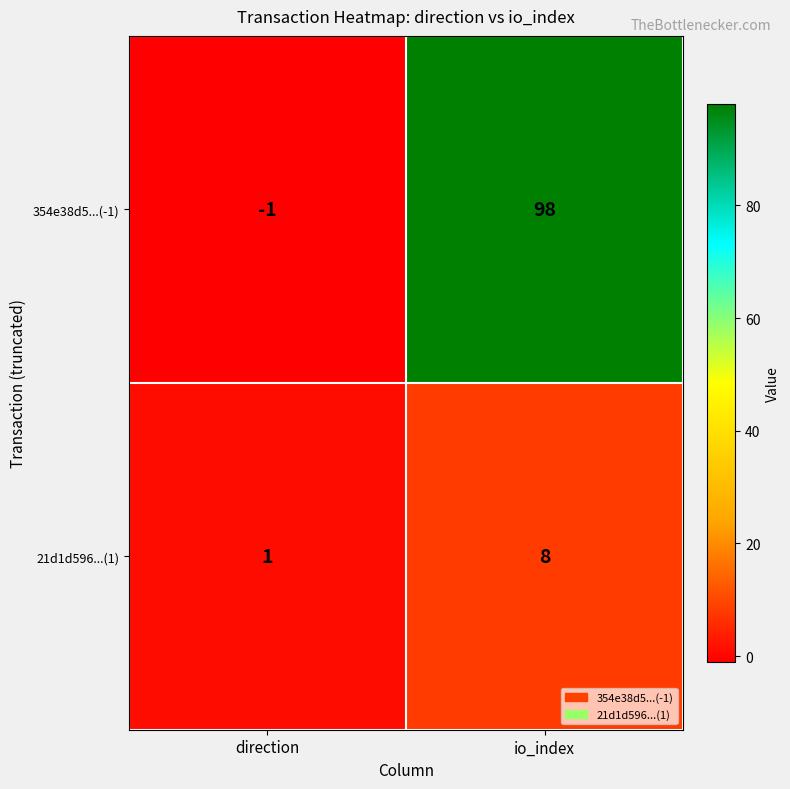

What is the spread (max minus min) of values at io_index?

90